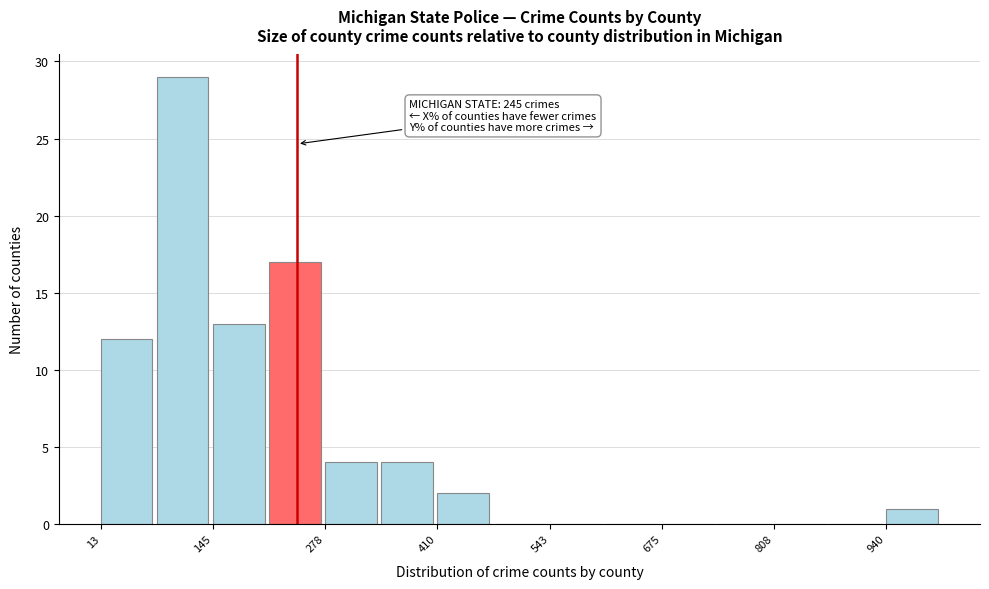

Around what value on the x-axis is the tallest bar? Give the approximate position of its centre, as read against the axis.

100